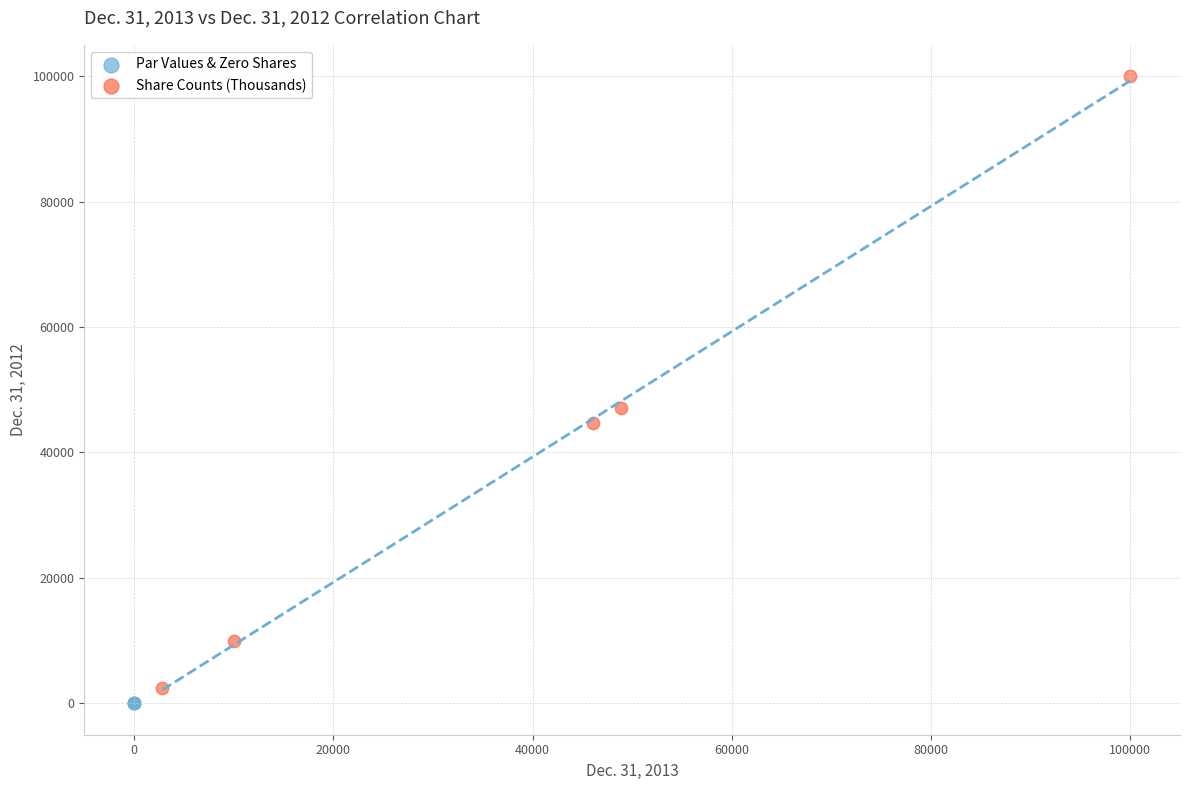

Which series has the largest Y range (max minus min)?

Share Counts (Thousands)